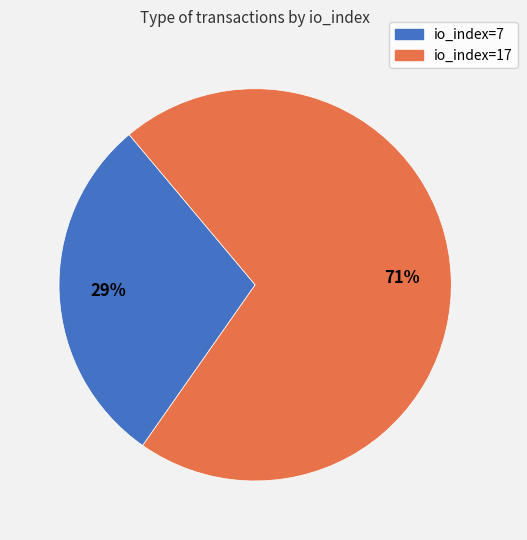

To the nearest percent, what portion does io_index=17 represent?

71%